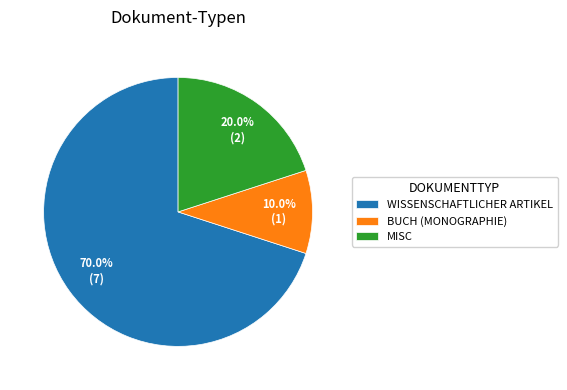

What is the largest slice in the pie chart?

WISSENSCHAFTLICHER ARTIKEL